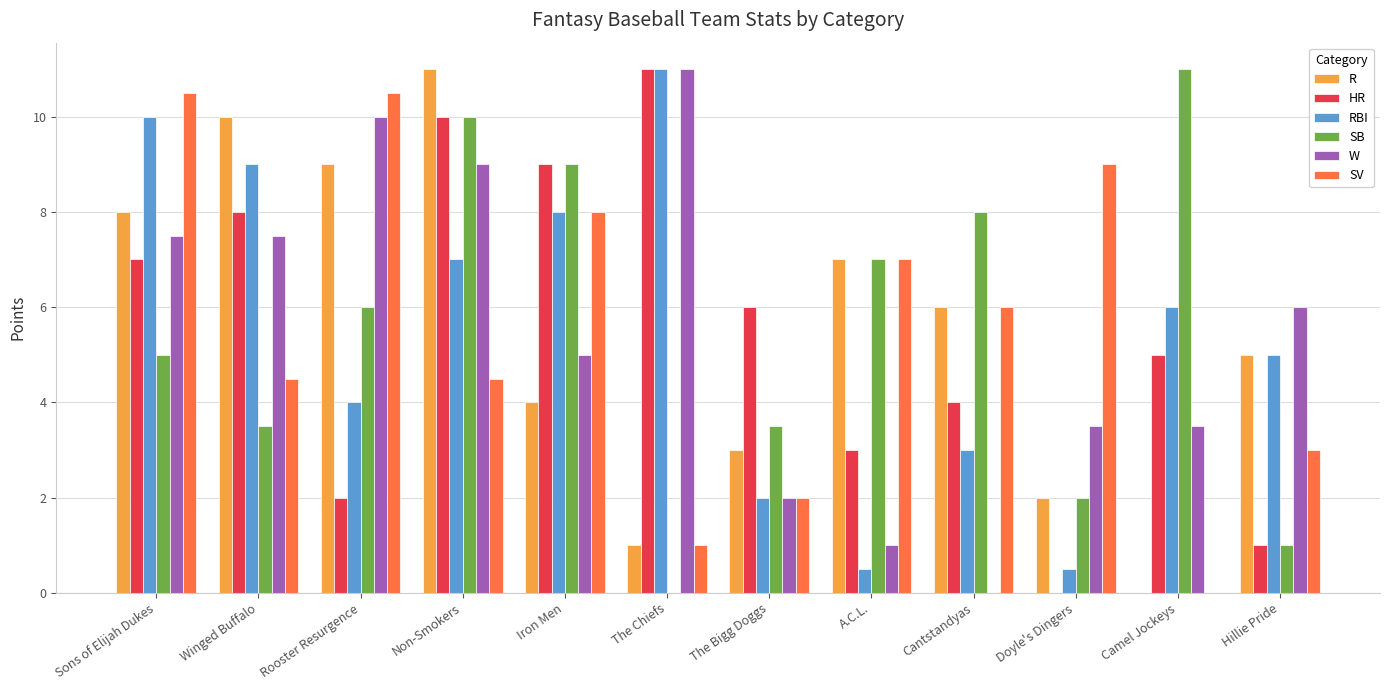

Does the chart contain stacked bars?

No